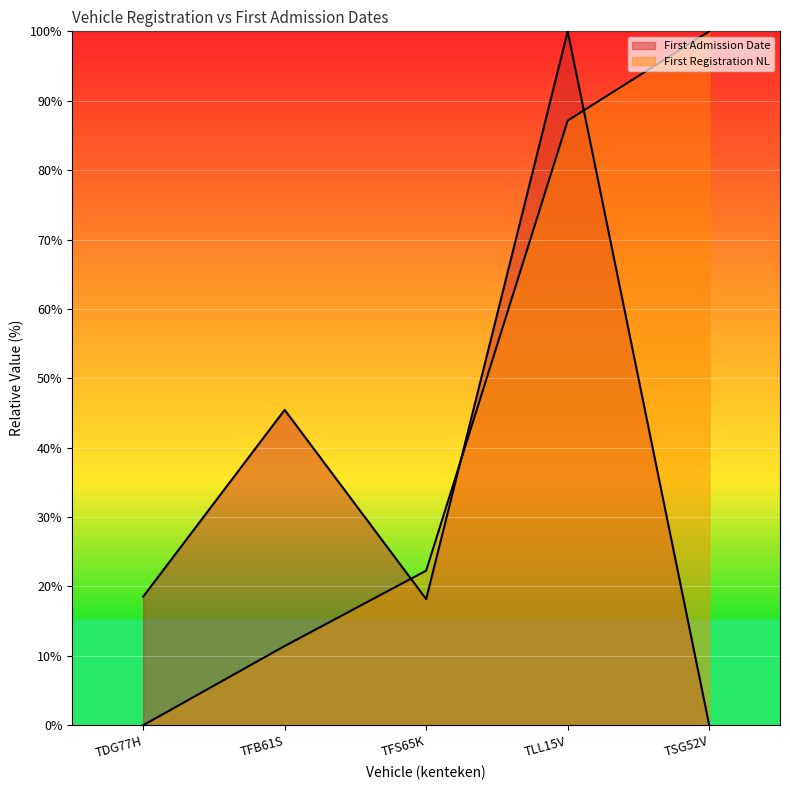

True or false: datum_eerste_toelating and datum_tenaamstelling cross at least once.

True